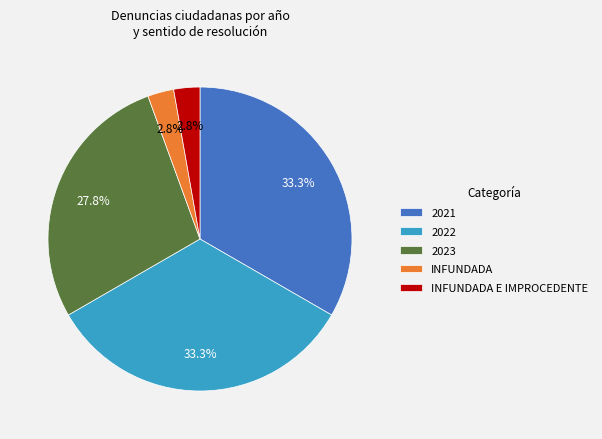

To the nearest percent, what is the combined percentage of 2022 and INFUNDADA?

36%